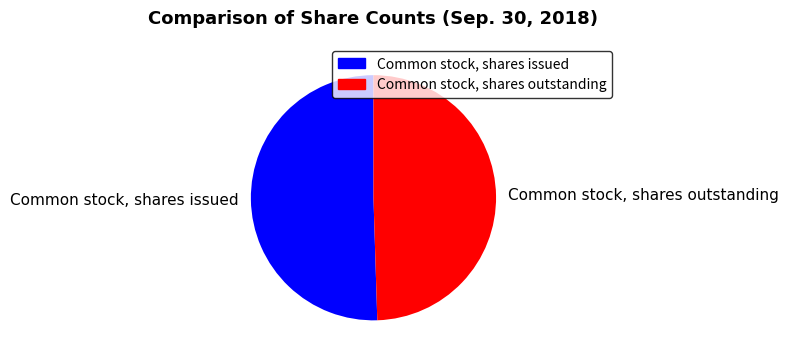

How many slices are in this pie chart?

2